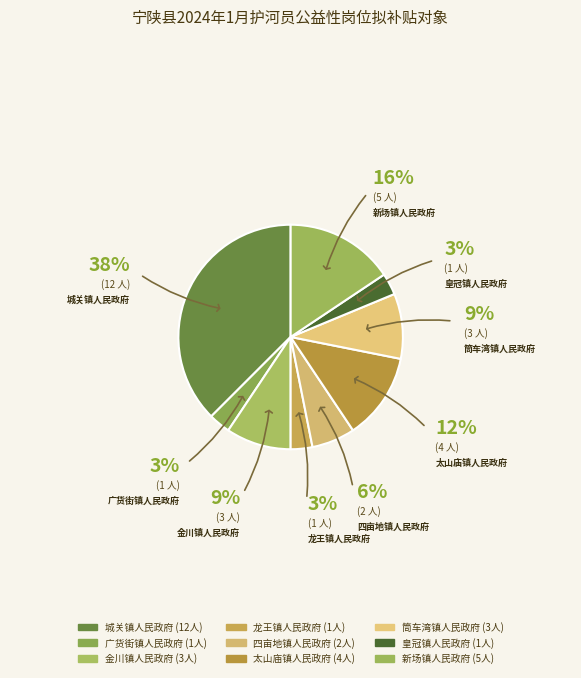

Count the number of slices in the pie.

9